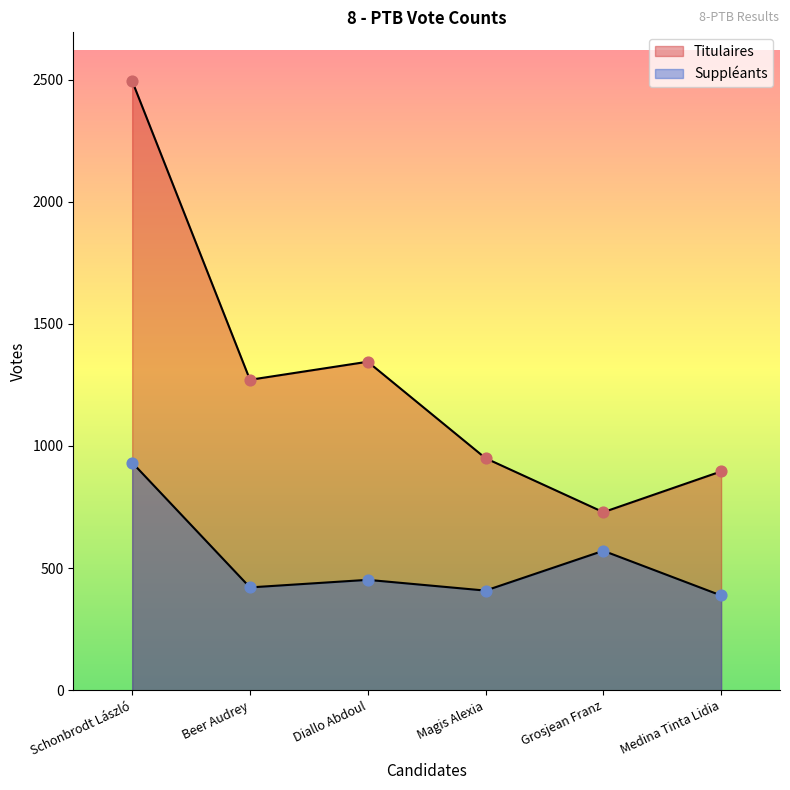

What are all the series names shown in the legend?

Titulaires, Suppléants